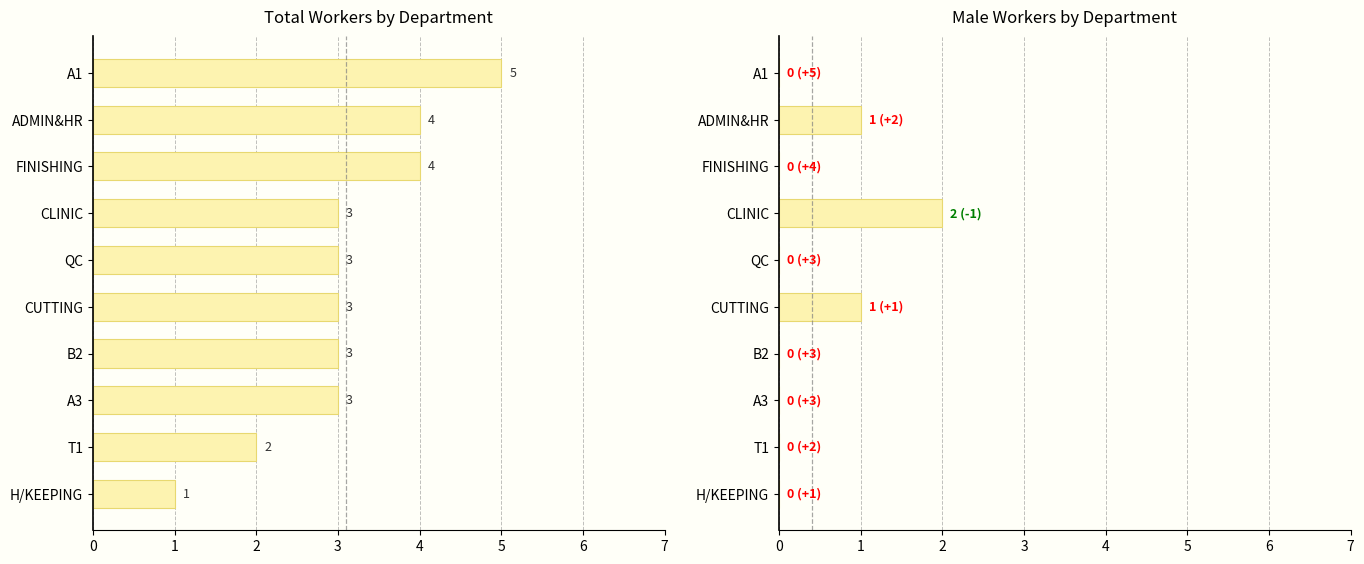

Between ADMIN&HR and A1, which is larger?

ADMIN&HR